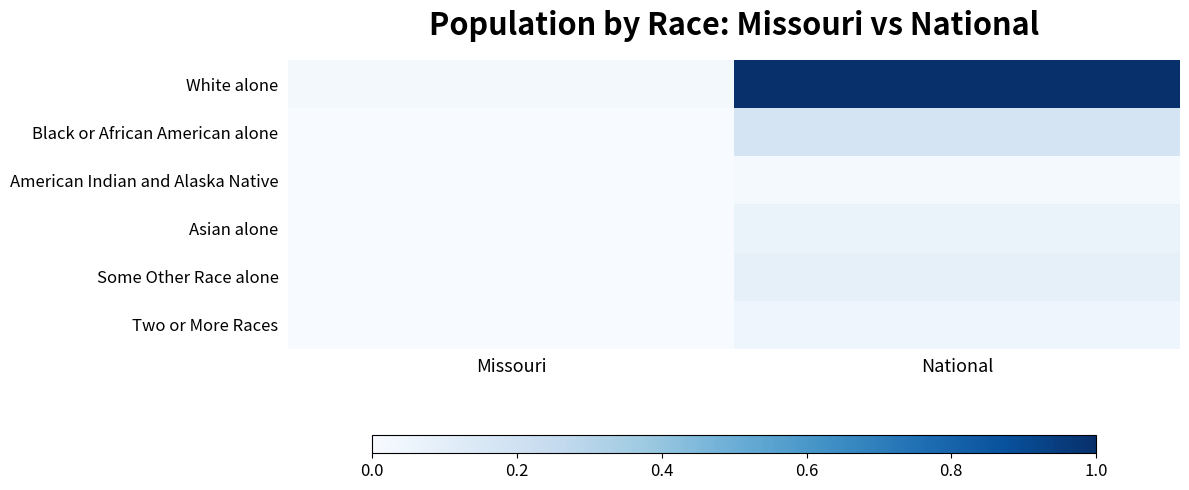

Reading right to left, transcribe all the data shown in this chart.

White alone: National=1.0	Missouri=0.0
Black or African American alone: National=0.2	Missouri=0.0
American Indian and Alaska Native: National=0.0	Missouri=0.0
Asian alone: National=0.1	Missouri=0.0
Some Other Race alone: National=0.1	Missouri=0.0
Two or More Races: National=0.0	Missouri=0.0